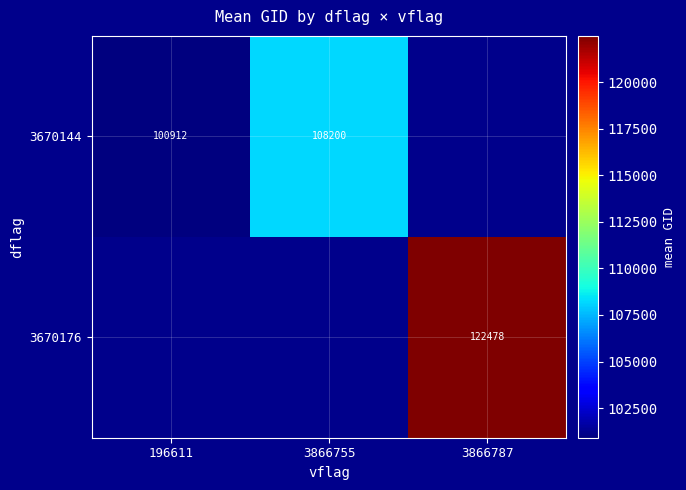

The 3670144 series shows 108200 at 3866755. True or false?

True